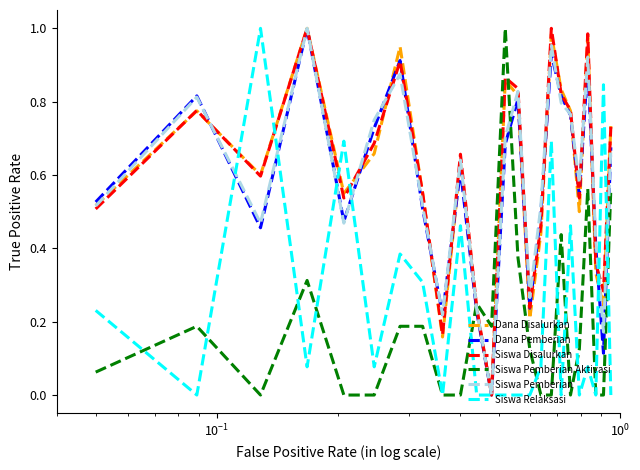

How many intersections are there between Siswa Pemberian Aktivasi and Dana Disalurkan?

2